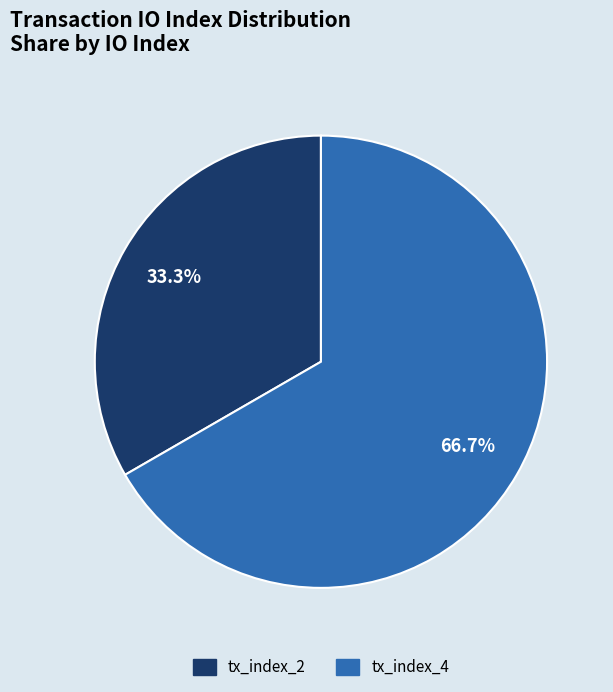

The tx_index_2 slice represents 33% of the pie. True or false?

True